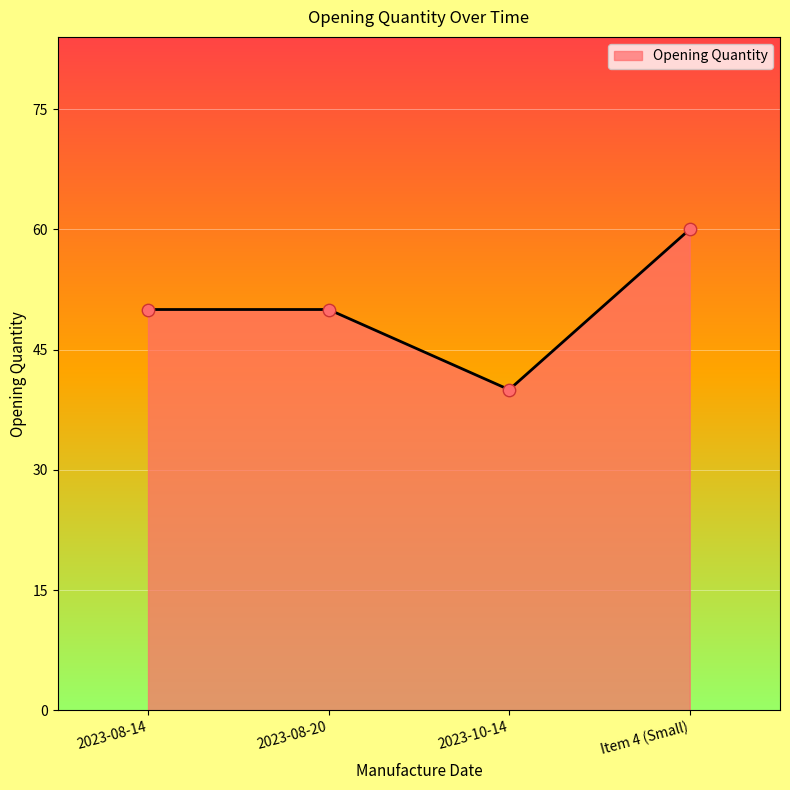

What is the ratio of the value at 2023-08-14 to the value at Item 4 (Small)?

0.8